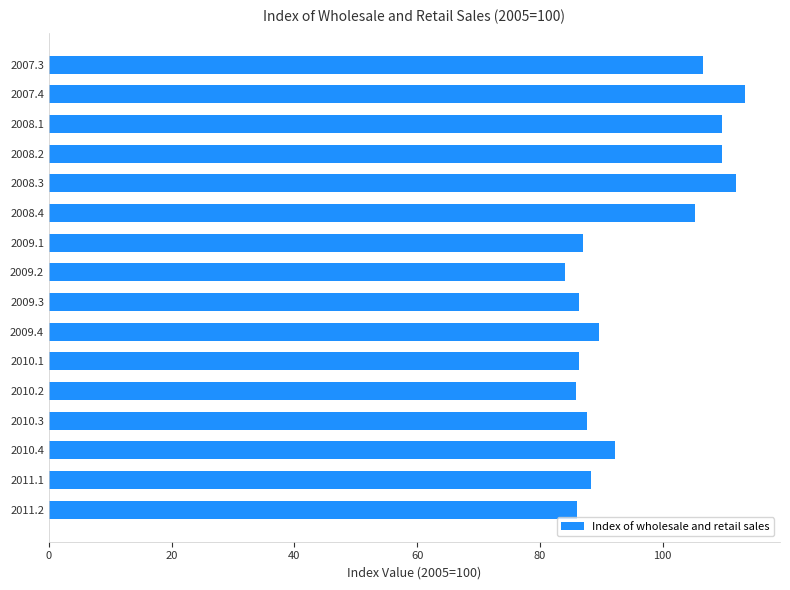

What value does the data have at 2009.4?

89.6